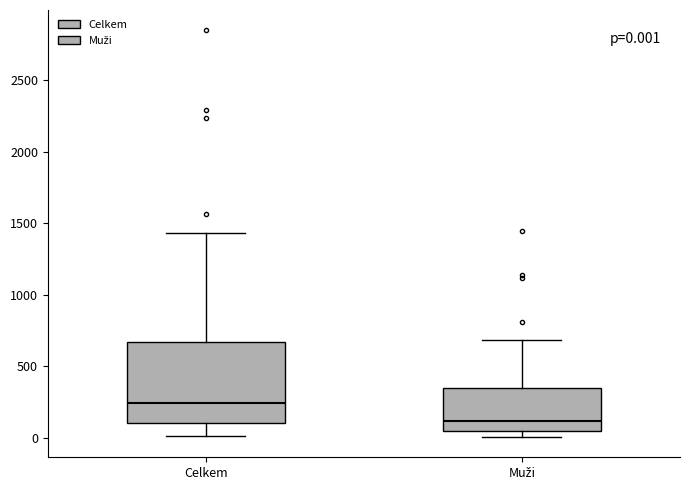

Which box is the tallest, from its lower edge to its upper edge?

Celkem